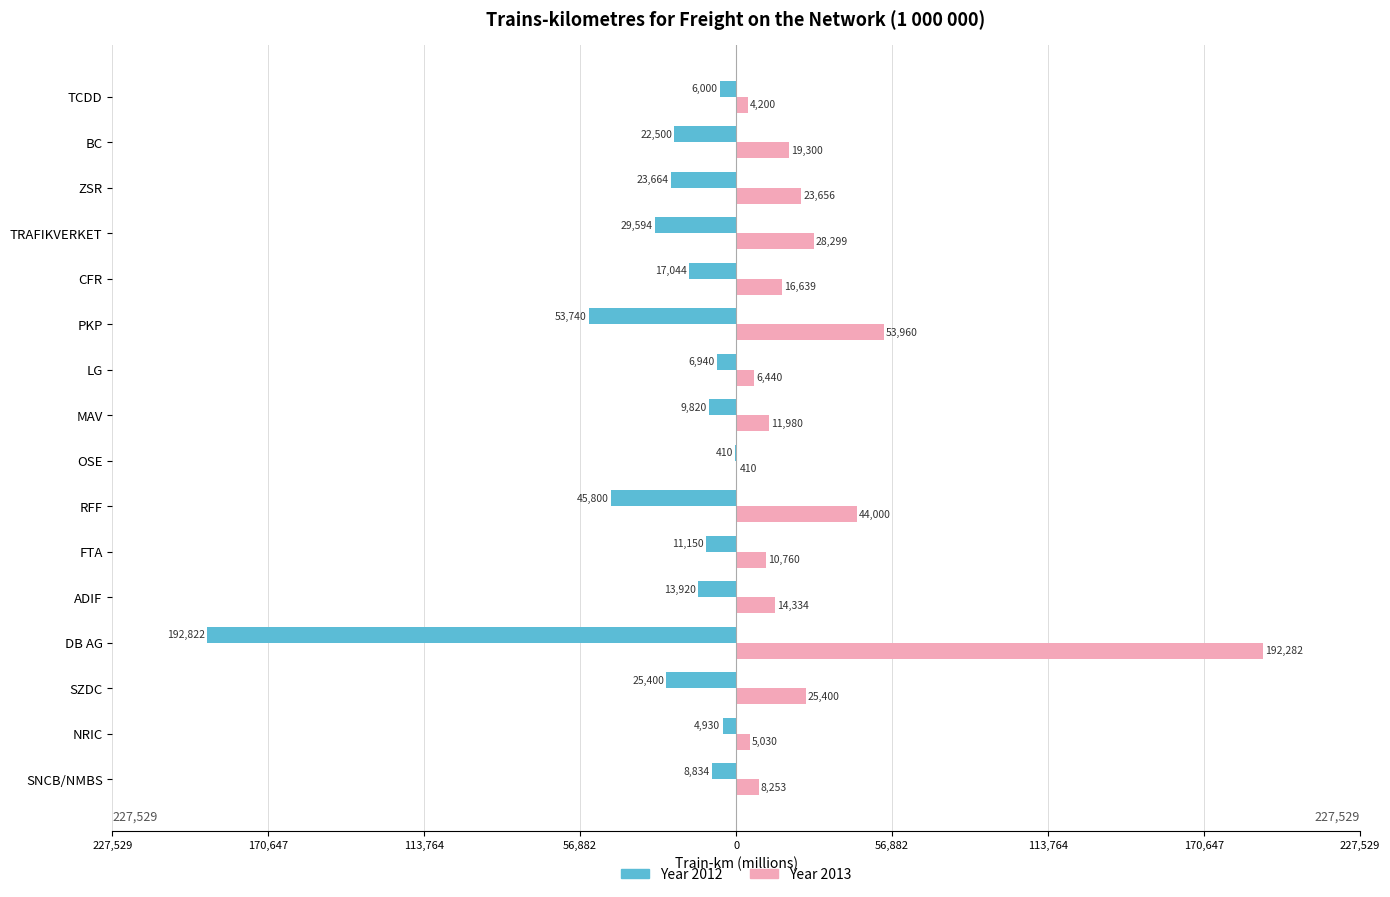

Reading left to right, list all the values displayed in this chart.

Year 2012: -8834	-4930	-25400	-192822	-13920	-11150	-45800	-410	-9820	-6940	-53740	-17044	-29594	-23664	-22500	-6000
Year 2013: 8253	5030	25400	192282	14334	10760	44000	410	11980	6440	53960	16639	28299	23656	19300	4200